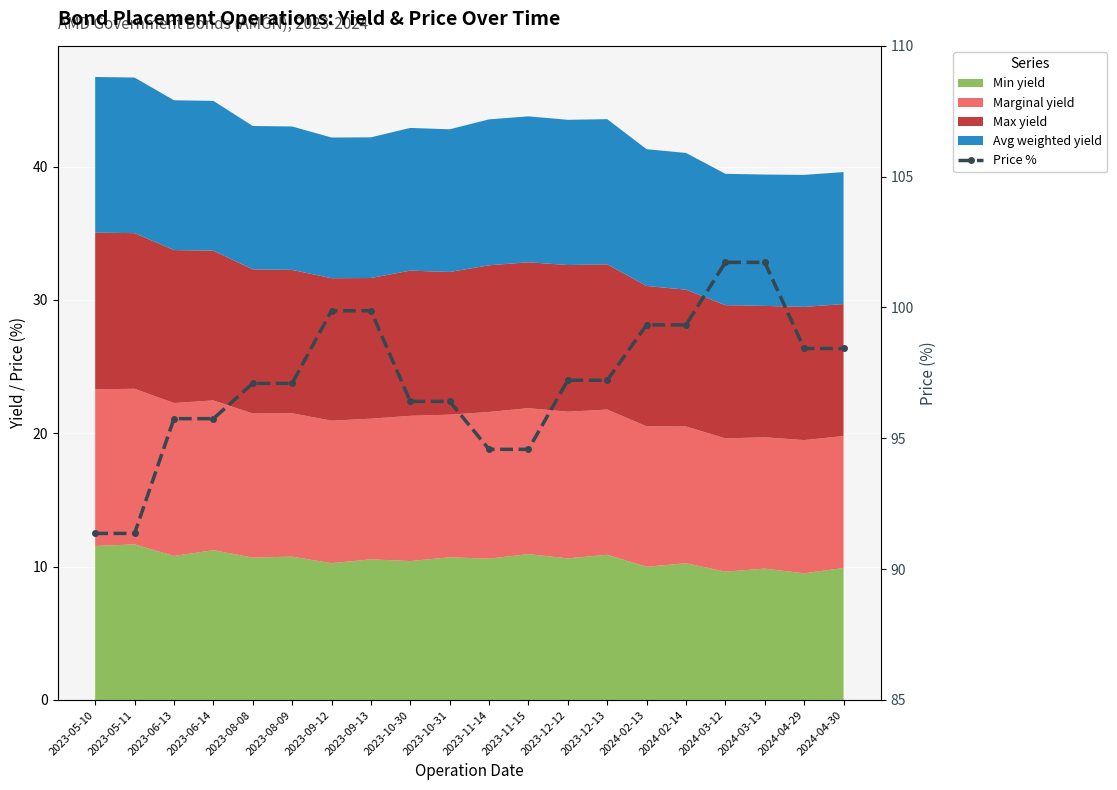

Reading left to right, extract all data points from this chart.

2023-05-10=91.4	2023-05-11=91.4	2023-06-13=95.8	2023-06-14=95.8	2023-08-08=97.1	2023-08-09=97.1	2023-09-12=99.9	2023-09-13=99.9	2023-10-30=96.4	2023-10-31=96.4	2023-11-14=94.6	2023-11-15=94.6	2023-12-12=97.2	2023-12-13=97.2	2024-02-13=99.3	2024-02-14=99.3	2024-03-12=101.7	2024-03-13=101.7	2024-04-29=98.4	2024-04-30=98.4